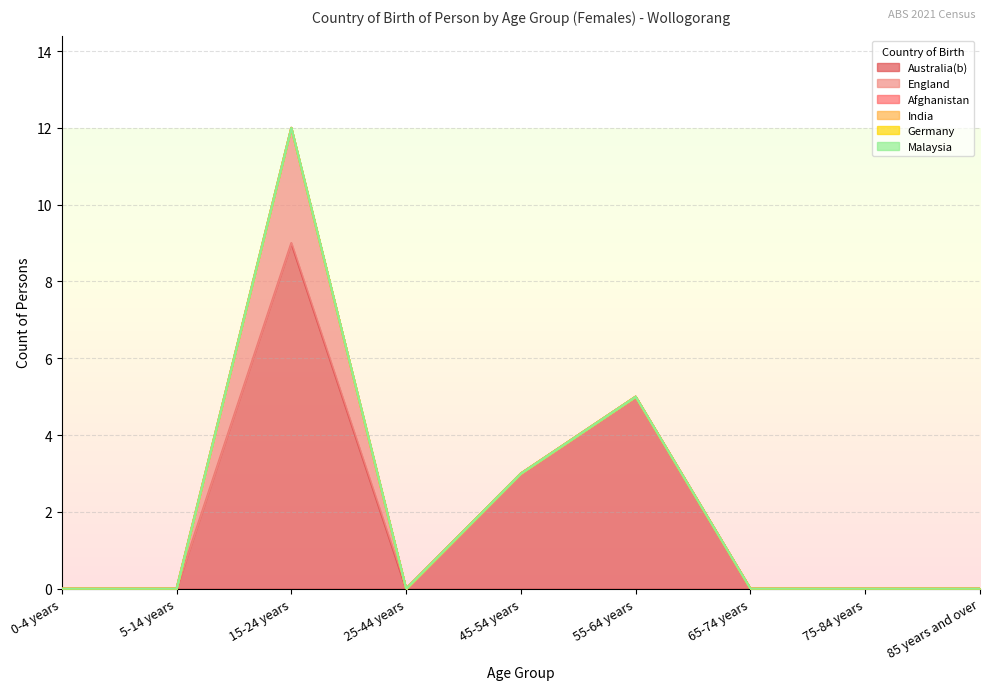

Is it true that Malaysia equals 0 at 65-74 years?

True